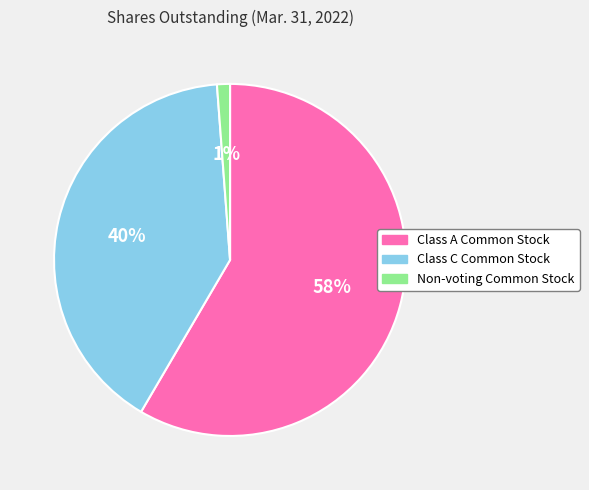

Which slice represents more than half of the pie?

Class A Common Stock